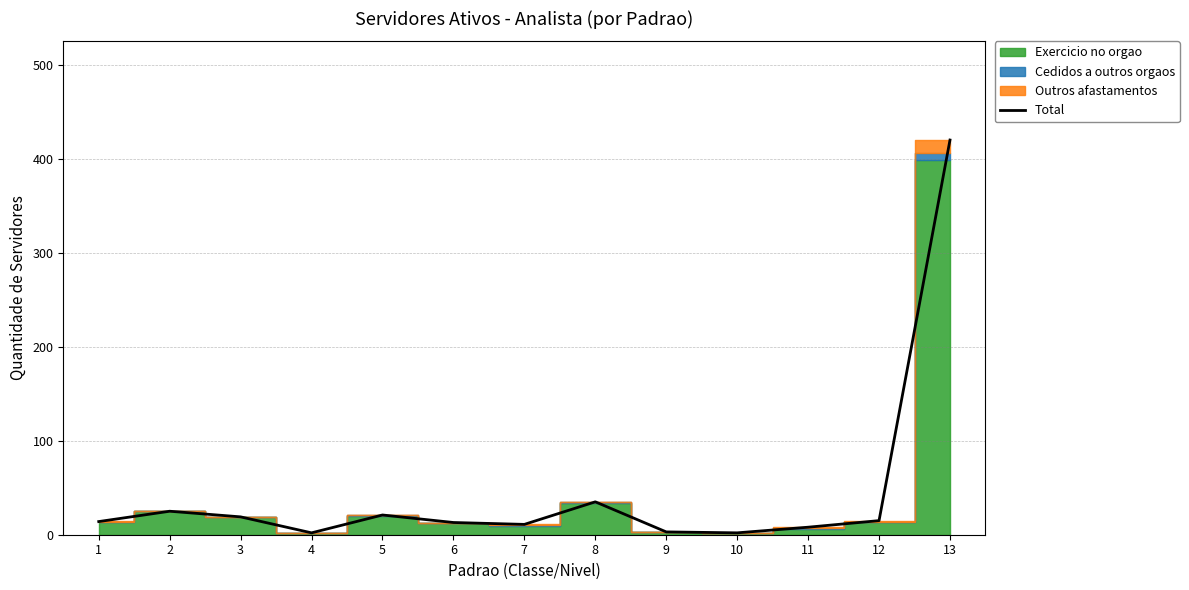

Approximately how many times larger is the value at 12 compared to 3?

0.8